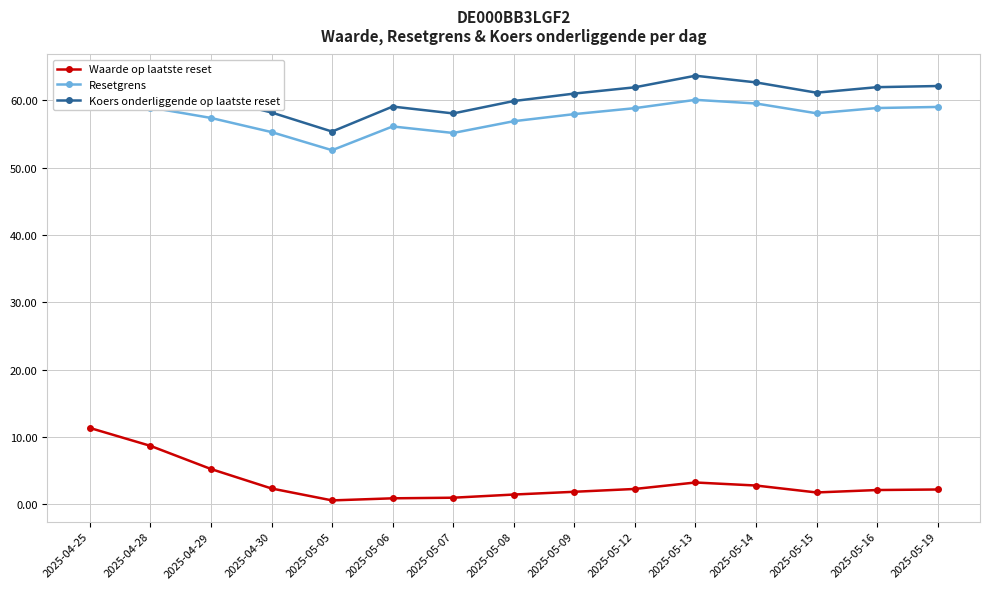

Does the chart have visible grid lines?

Yes